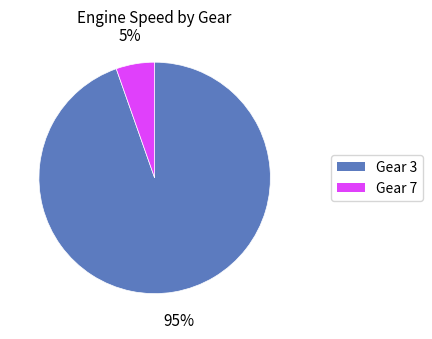

How many slices are in this pie chart?

2